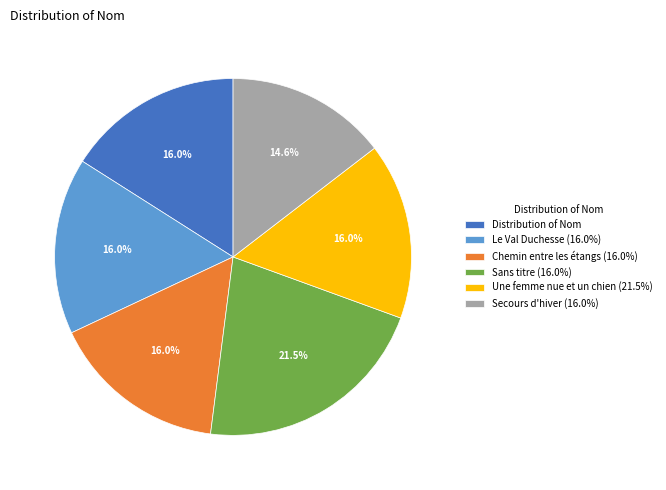

Which category has the smallest portion of the pie?

Secours d'hiver (16.0%)